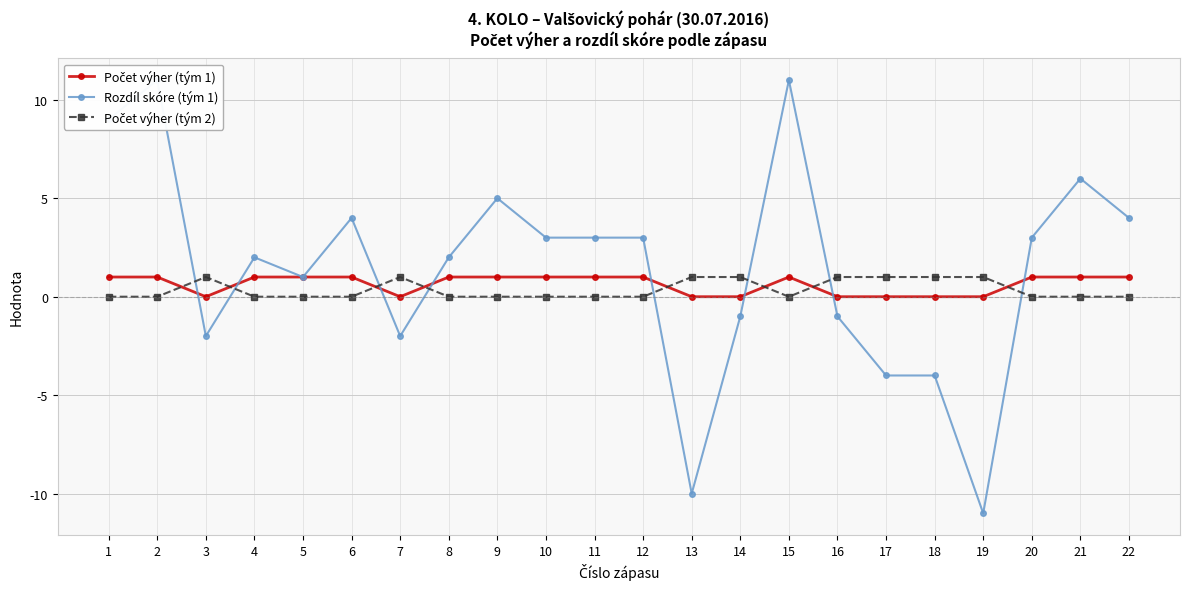

At which category does Rozdíl skóre (tým 1) reach its first local valley?

3